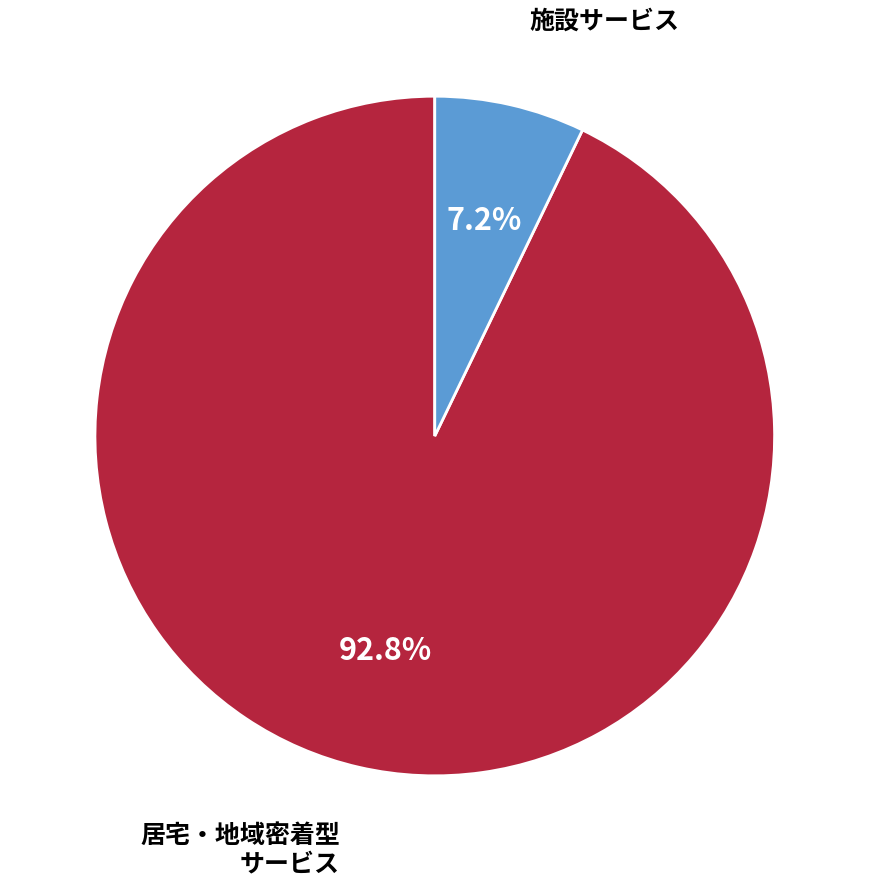

Does any single category account for the majority?

Yes